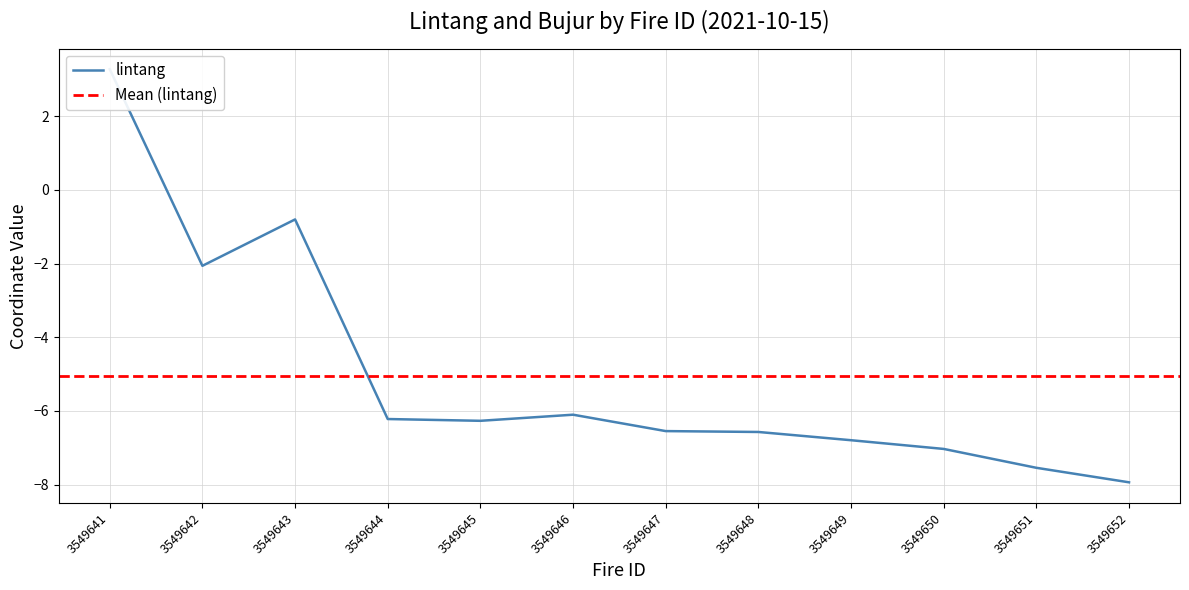

Which has a higher value, 3549641 or 3549643?

3549641